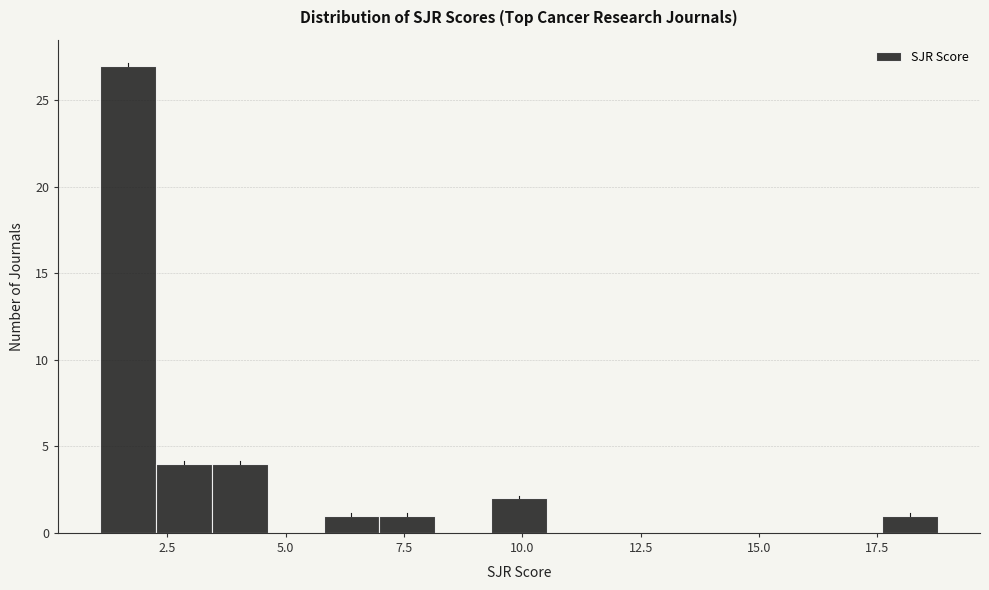

Read against the x-axis, roughly where is the centre of the tallest bar?

1.5